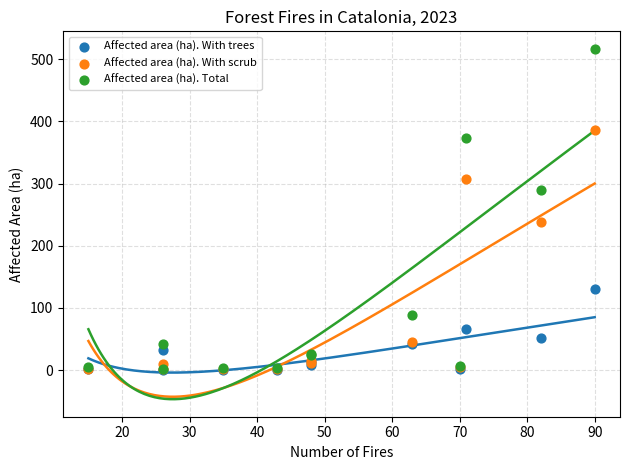

Across all series, what Y value is closest to 258?

237.5